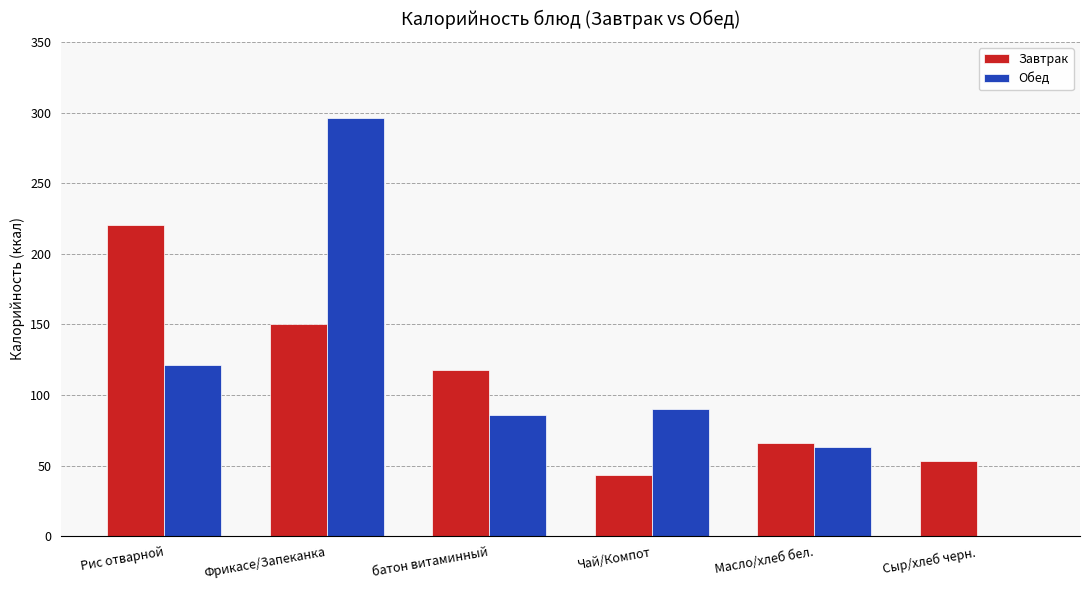

True or false: Обед has a value of 469 at Фрикасе/Запеканка.

False